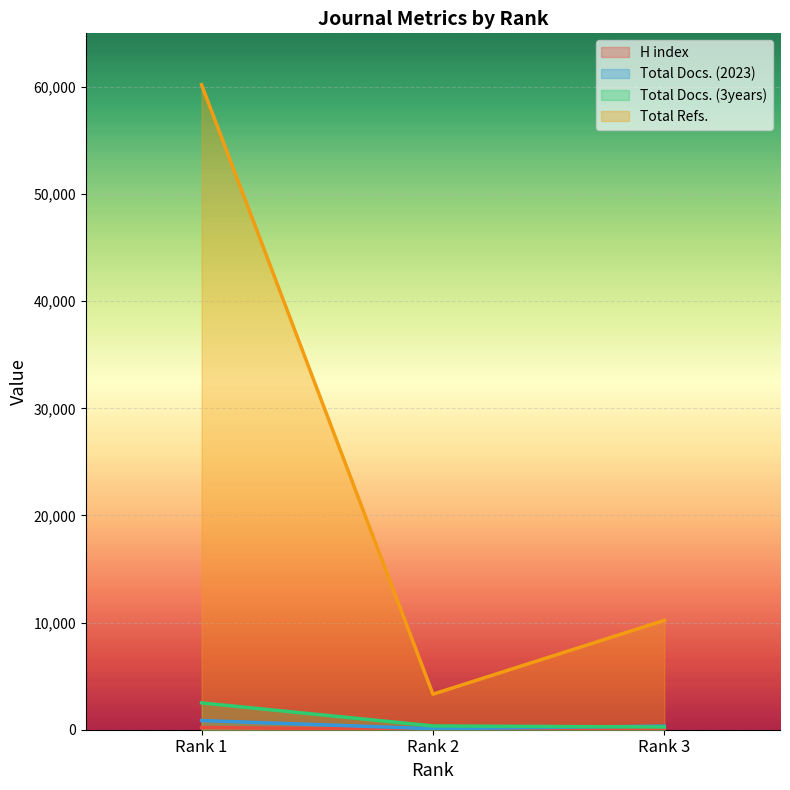

What is the difference between the maximum and minimum values in the Total Refs. series?

56881